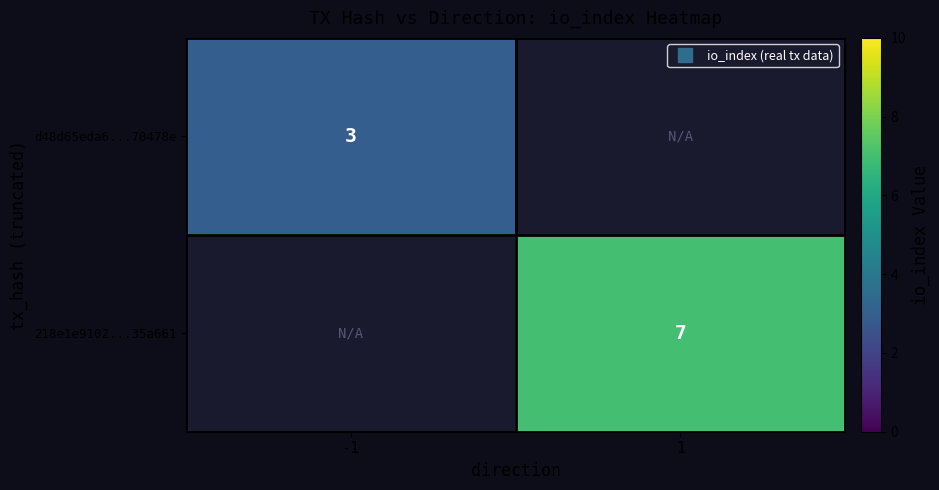

What is the greatest value displayed?

7.0